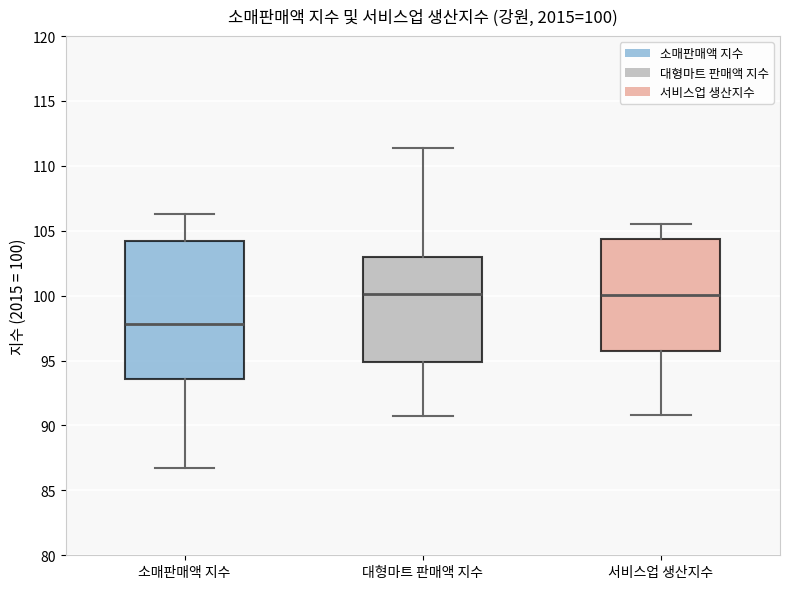

Which box is the tallest, from its lower edge to its upper edge?

소매판매액 지수